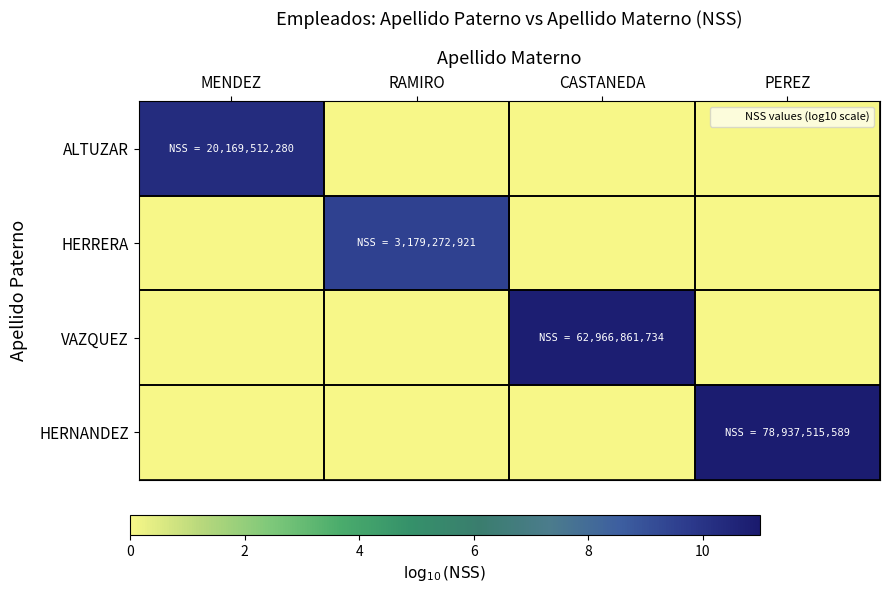

Which has a higher value, RAMIRO or MENDEZ?

MENDEZ